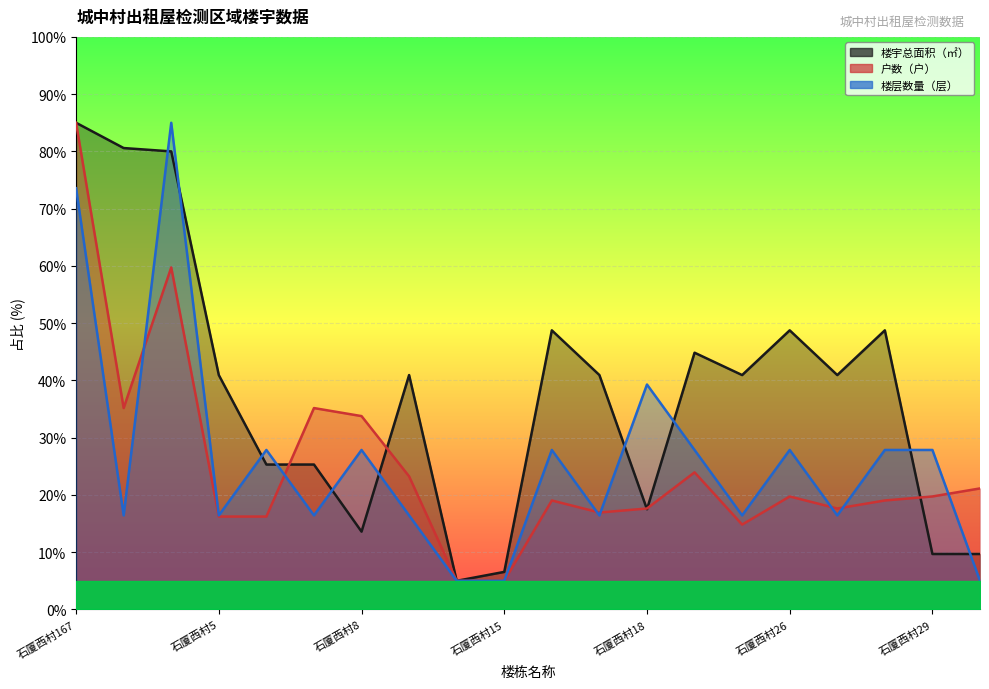

Which category has the highest value in the 户数（户） series?

石厦西村167